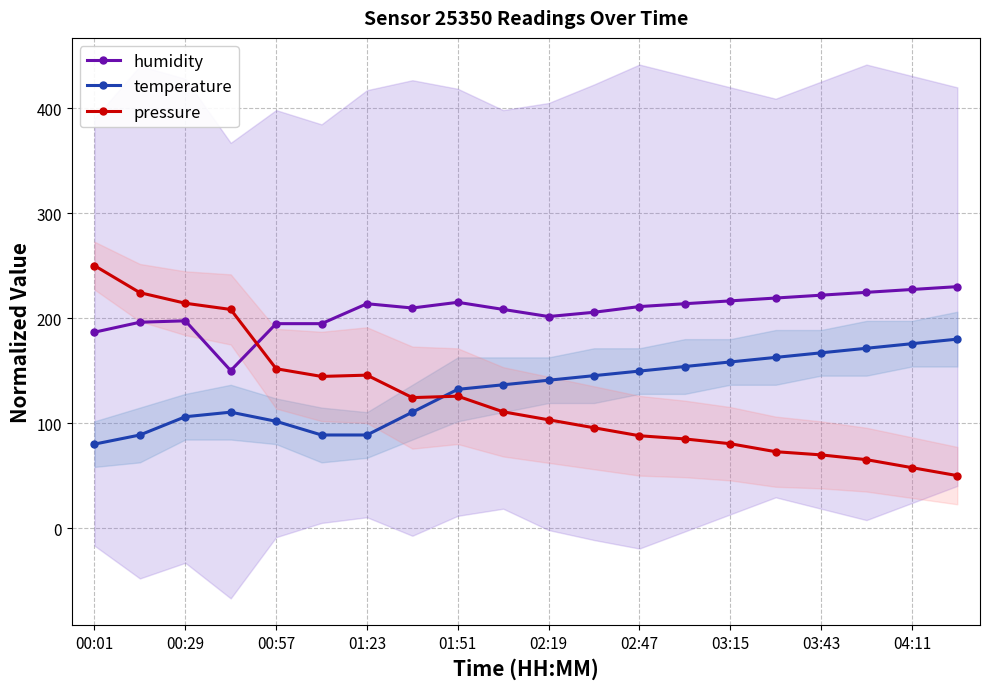

The value of humidity at 01:23 is 213.7. True or false?

True